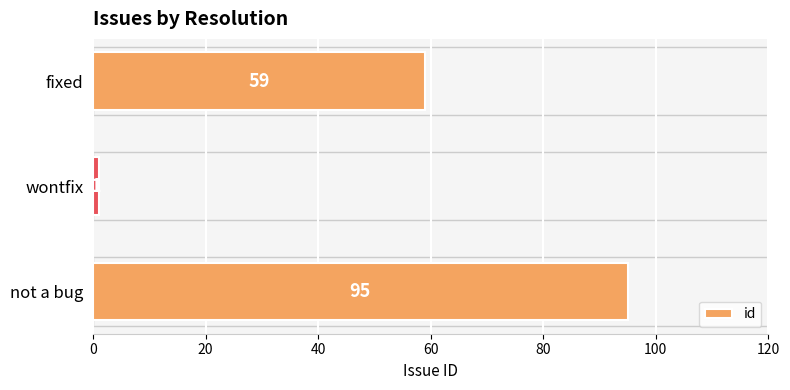

Are the bars horizontal?

Yes